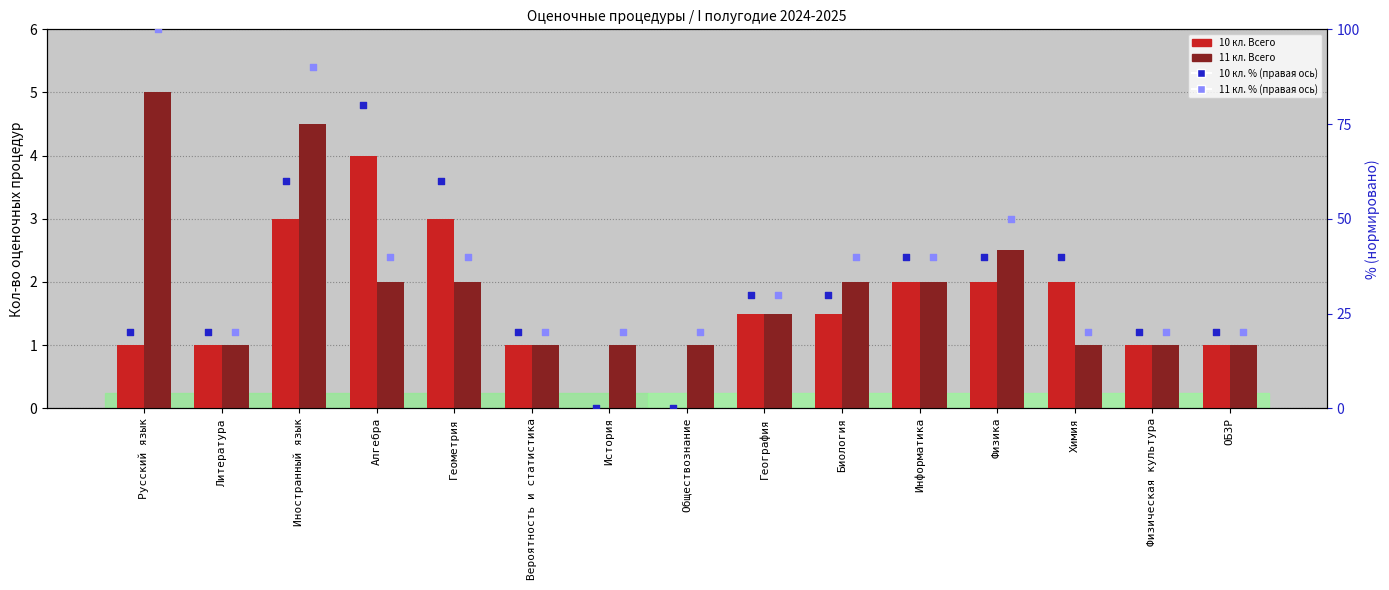

Which series has the largest total across all categories?

11 кл. % (right)